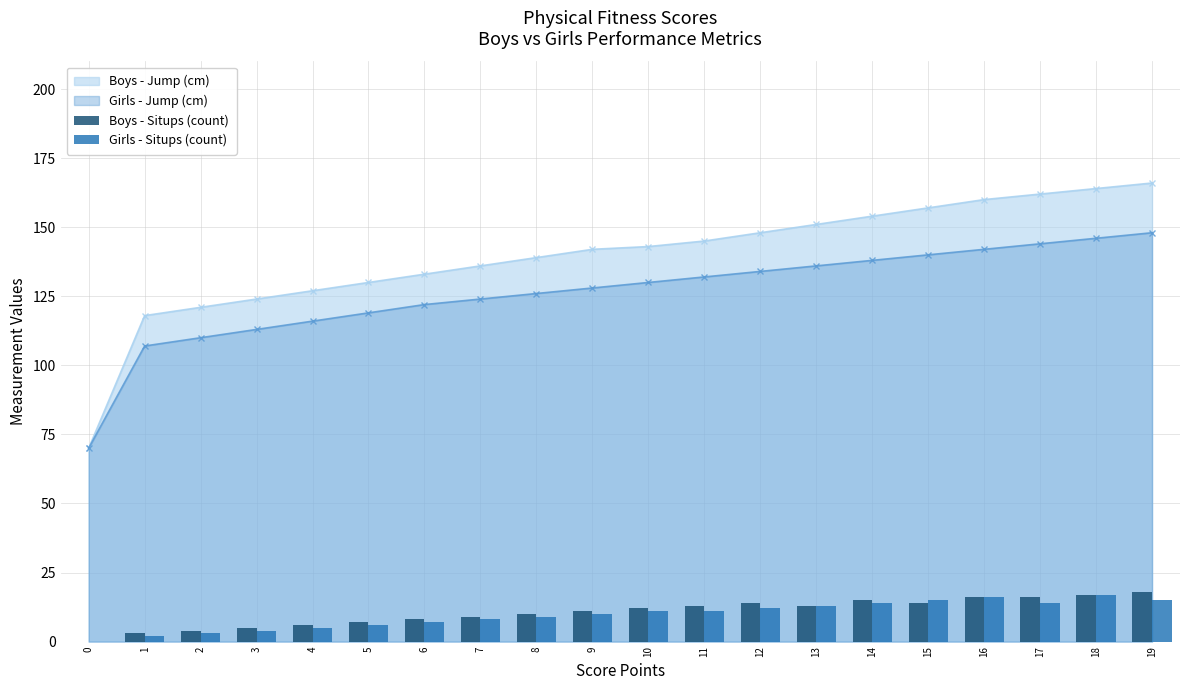

True or false: Girls - Situps (count) has a value of 3 at 2.

True